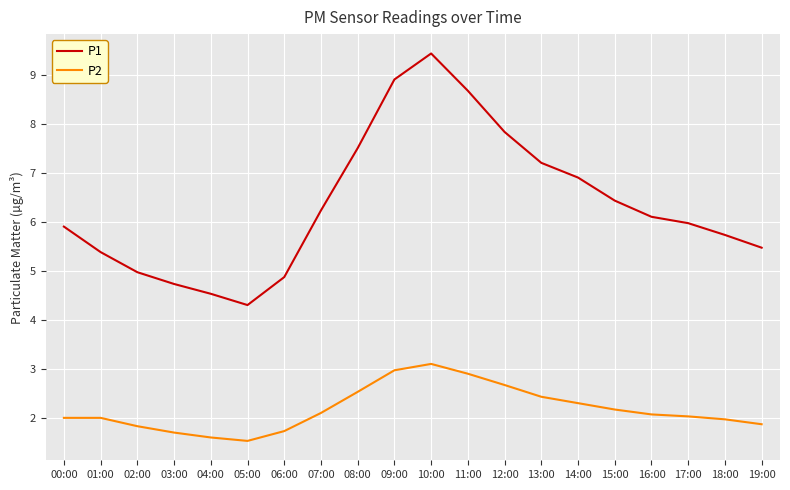

The P1 series shows 6.1 at 16:00. True or false?

True